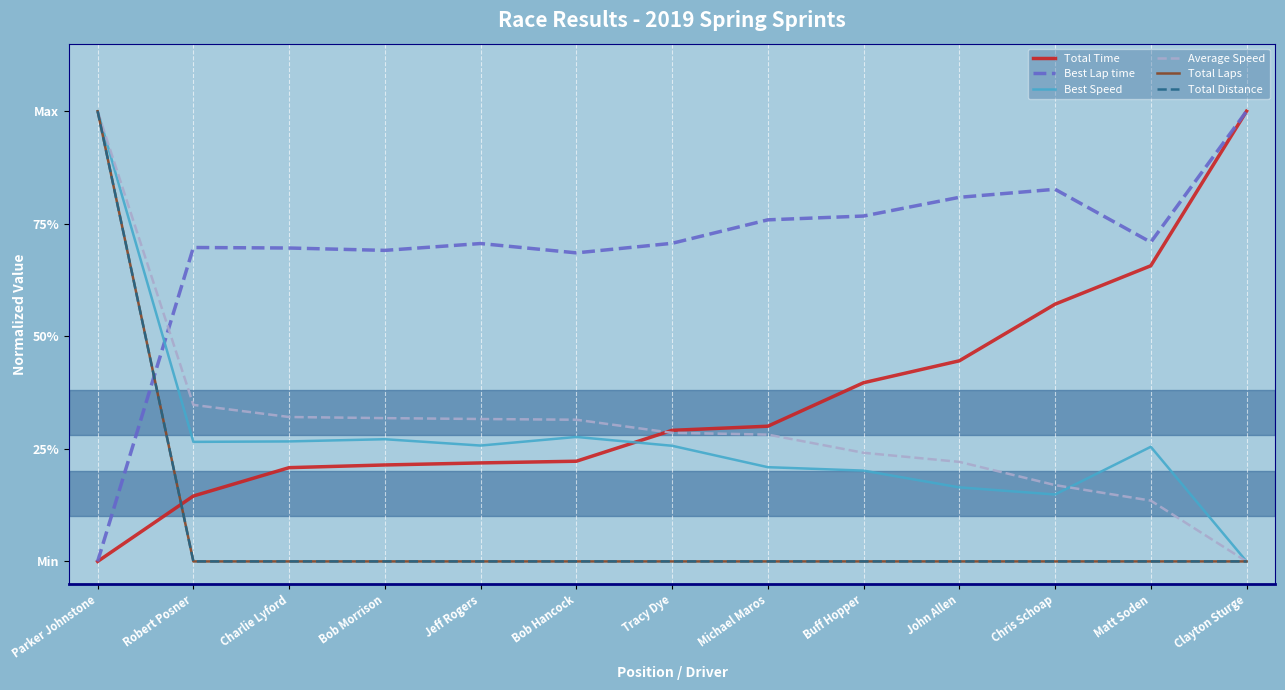

True or false: Average Speed and Total Distance intersect in this chart.

False